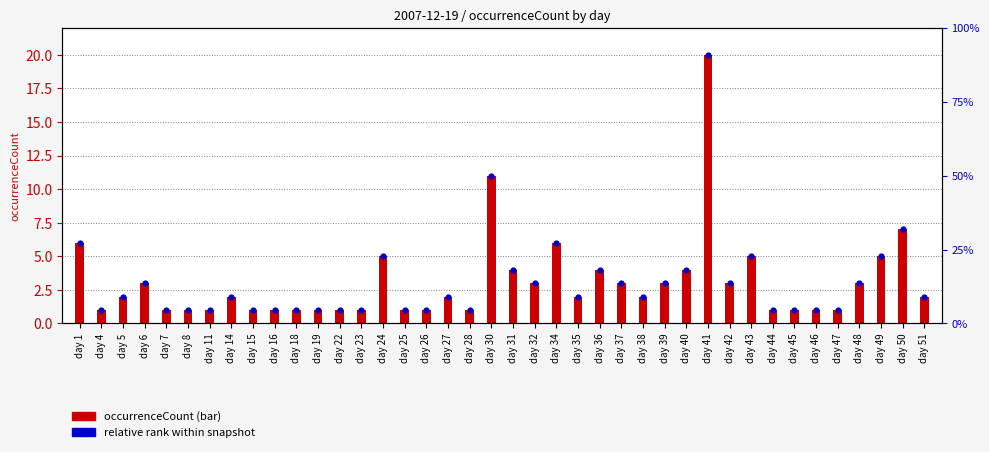

What is the total value across all series at day 46?

2